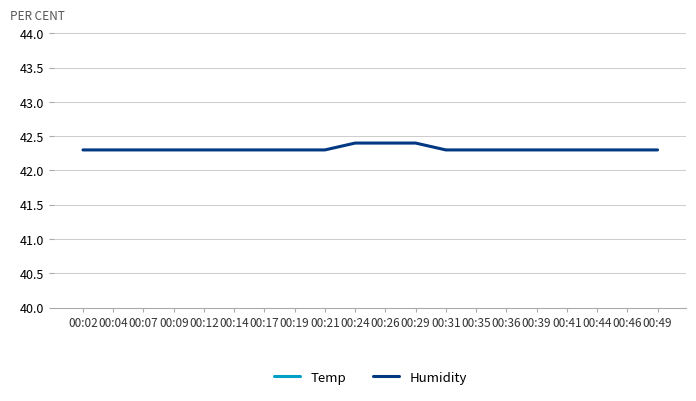

Read the Temp value at 00:07.

22.3